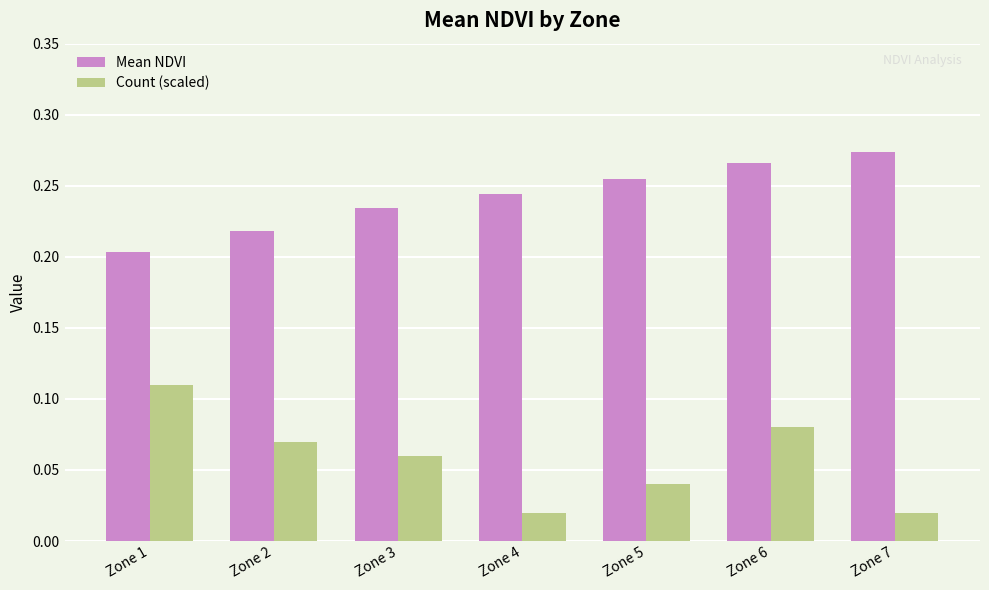

How many bars are there in each group?

2